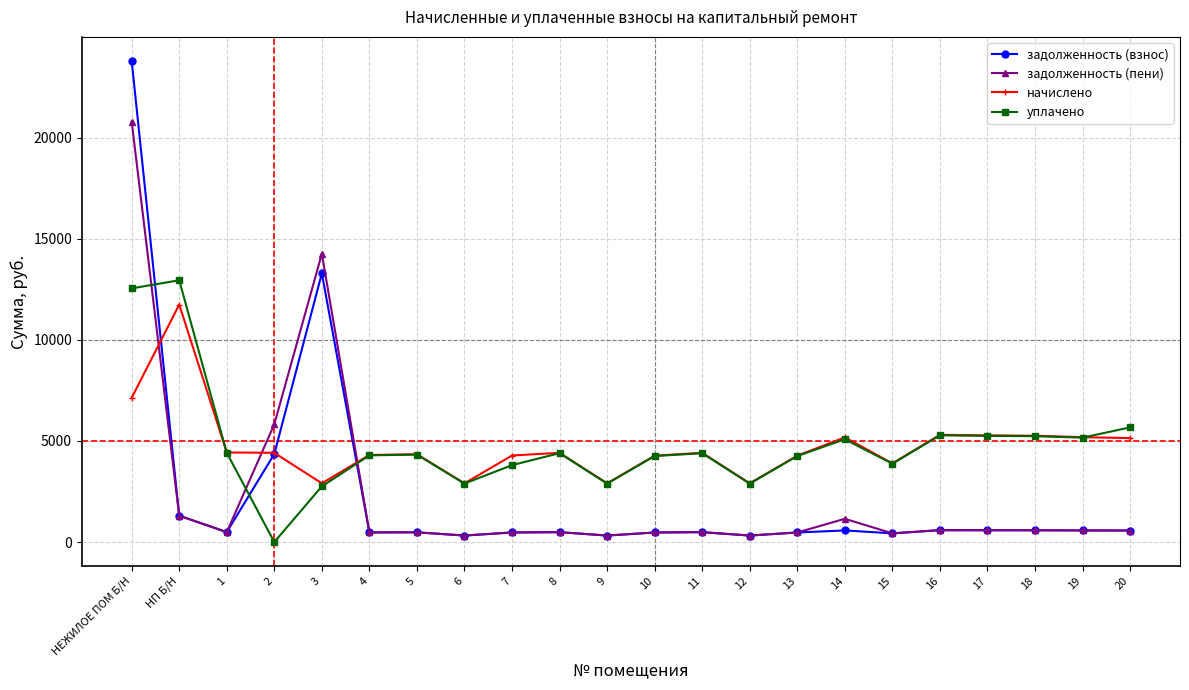

How many data points in начислено are above 4414?

12